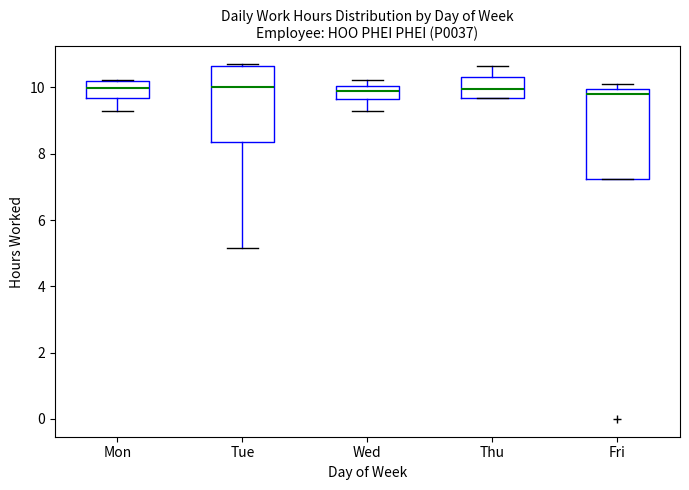

Reading left to right, read every box against the y-axis: the position of its median line, the range the box covers, and the ends of its whiskers. The values are not printed on the chart, so give them approximately, as read against the axis.

Mon: median 10.0, box 9.6 to 10.2, whiskers 9.4 to 10.2
Tue: median 10.0, box 8.4 to 10.6, whiskers 5.2 to 10.8
Wed: median 9.8, box 9.6 to 10.0, whiskers 9.4 to 10.2
Thu: median 10.0, box 9.6 to 10.4, whiskers 9.6 to 10.6
Fri: median 9.8, box 7.2 to 10.0, whiskers 7.2 to 10.0 (just above the box's upper edge)